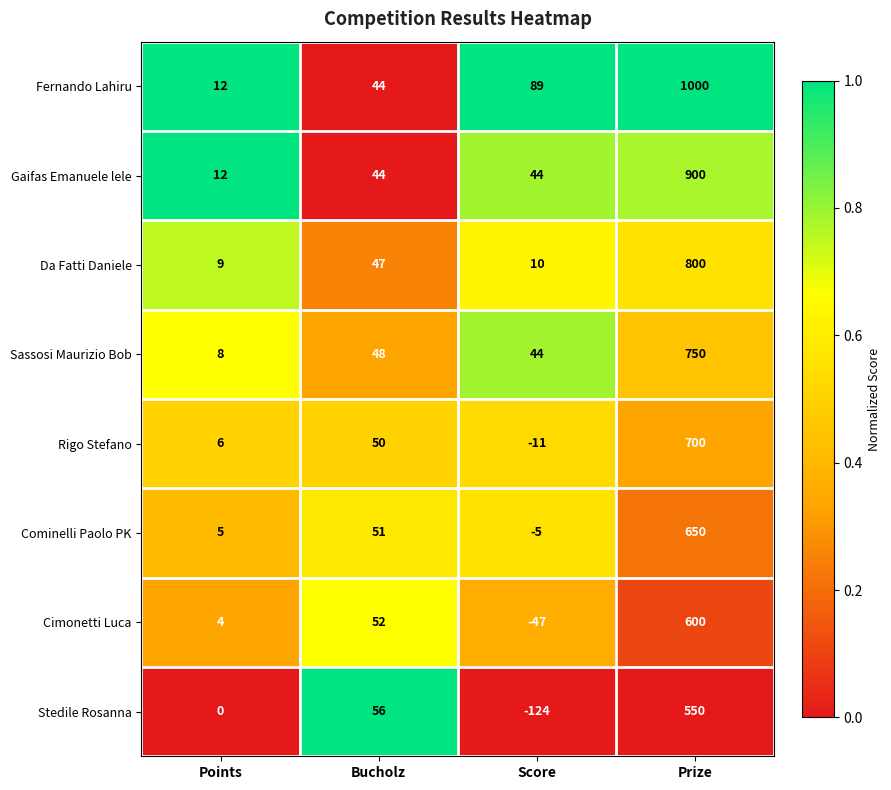

At how many categories does at least one series exceed 0?

4